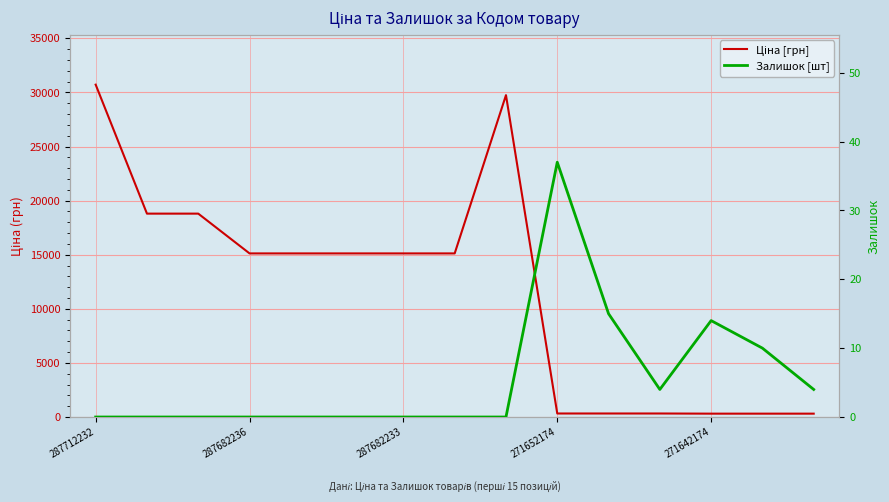

Rank the series at 8 from highest to lowest value.

Ціна [грн], Залишок [шт]